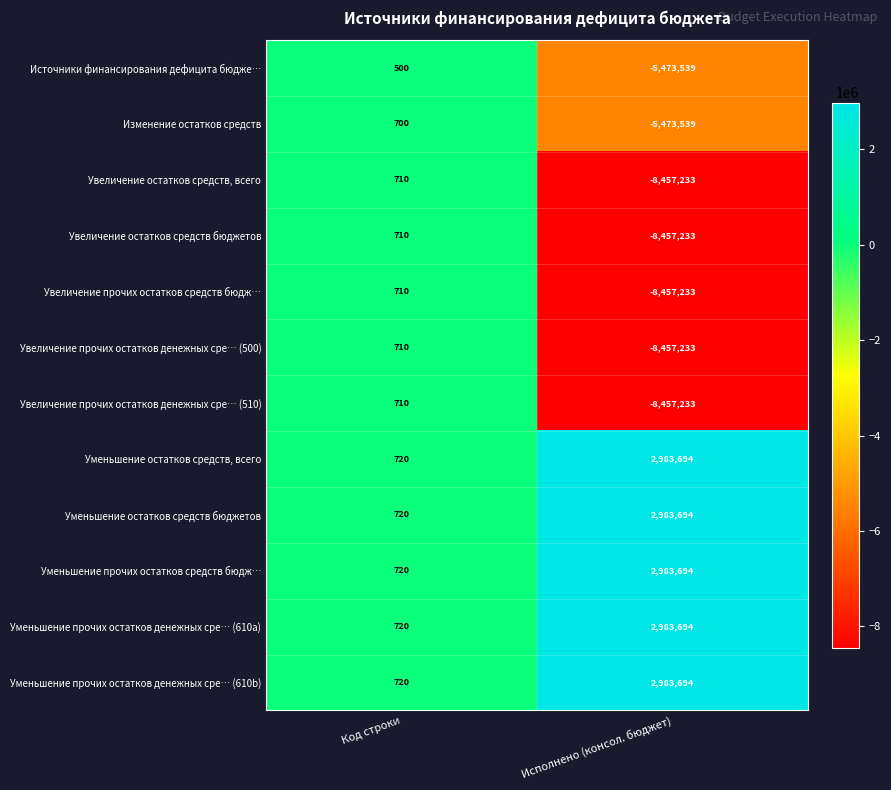

What is the difference between the highest and lowest values at Код строки?

220